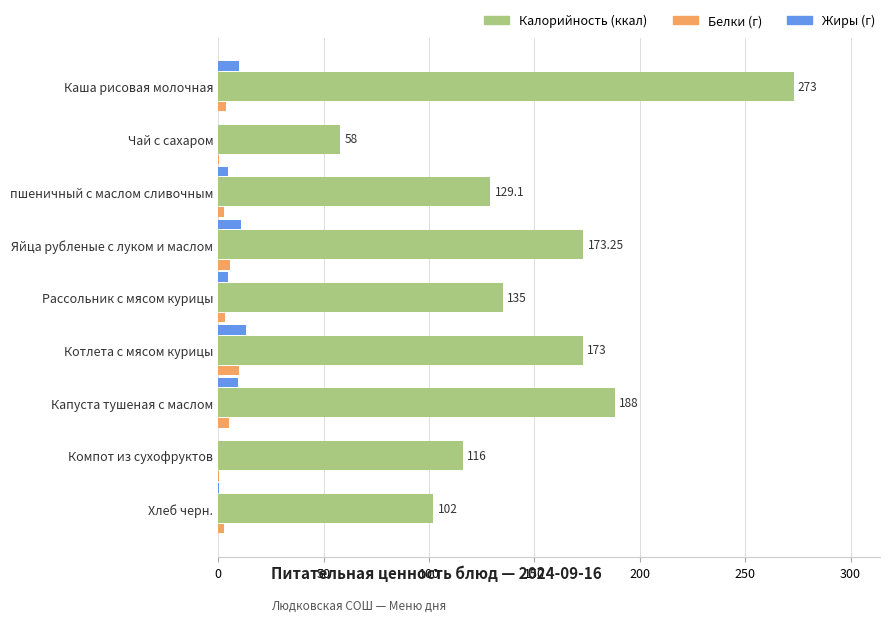

Reading left to right, transcribe all the data shown in this chart.

Калорийность: 273.0	58.0	129.1	173.2	135.0	173.0	188.0	116.0	102.0
Белки: 3.8	0.2	2.9	5.4	3.0	10.0	5.0	0.4	2.5
Жиры: 10.0	0.0	4.5	10.6	4.5	13.0	9.2	0.0	0.5